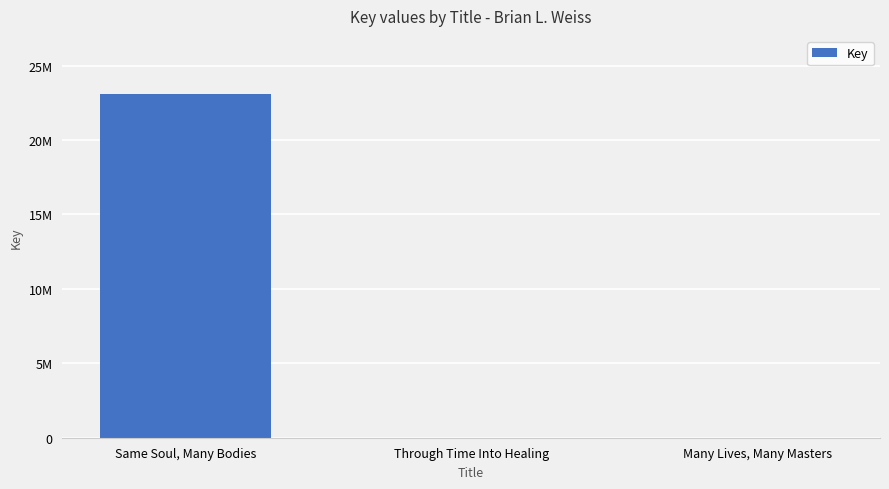

Rank the categories by value from lowest to highest.

Many Lives, Many Masters, Through Time Into Healing, Same Soul, Many Bodies